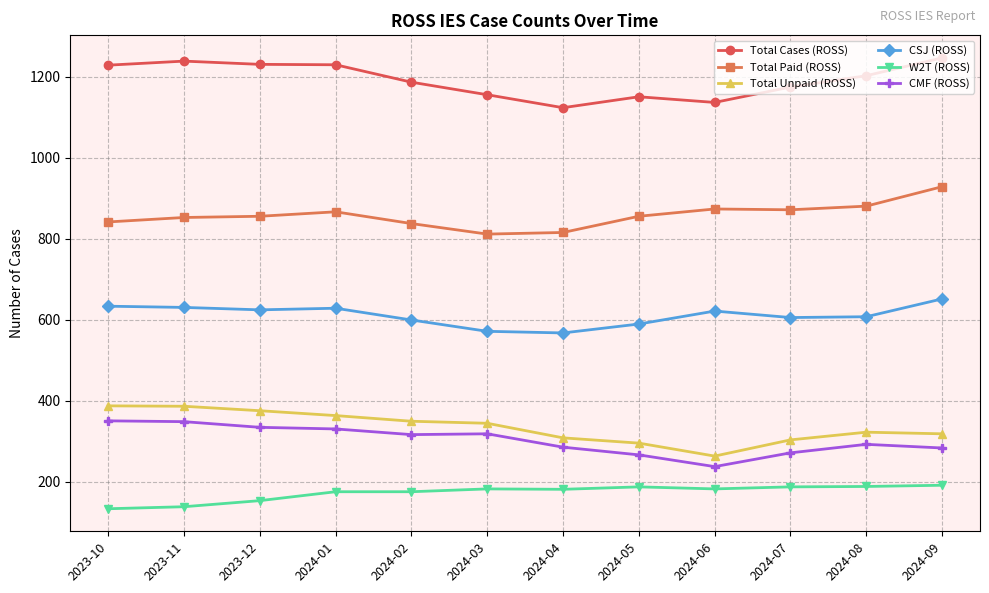

True or false: CMF (ROSS) has more than 0 interior local peaks.

True